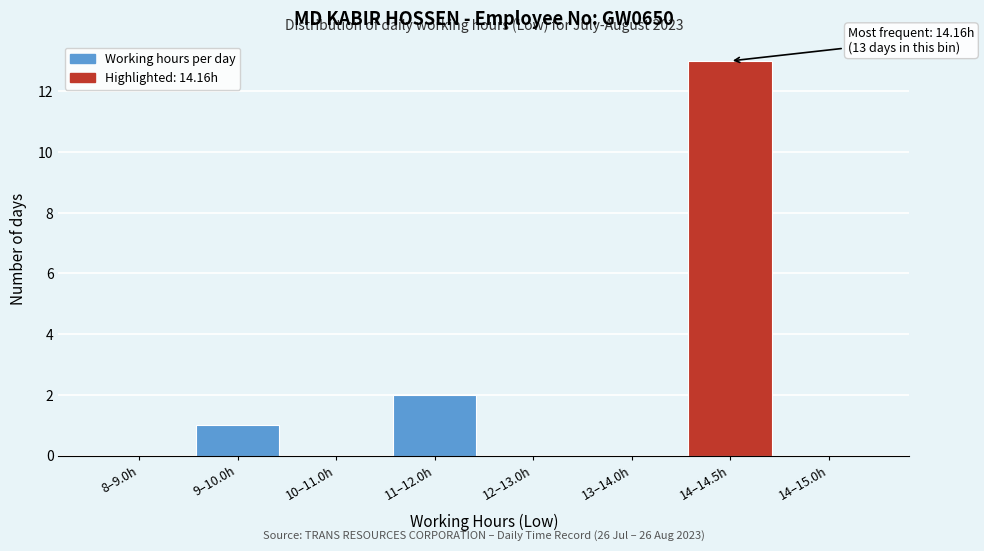

Reading left to right, transcribe all the data shown in this chart.

8–9.0h=0	9–10.0h=1	10–11.0h=0	11–12.0h=2	12–13.0h=0	13–14.0h=0	14–14.5h=13	14–15.0h=0